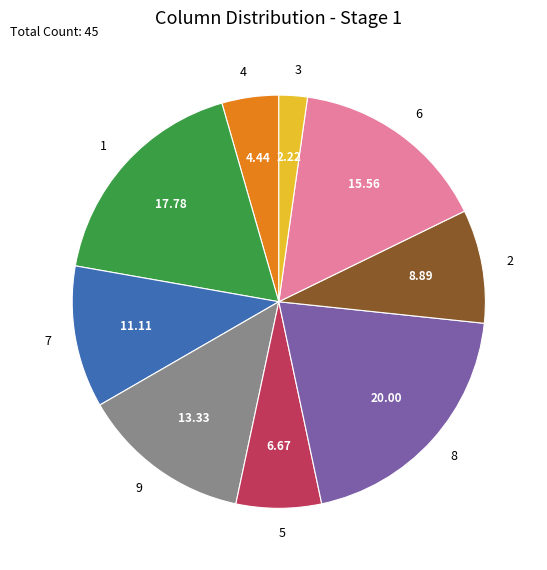

How many slices are in this pie chart?

9